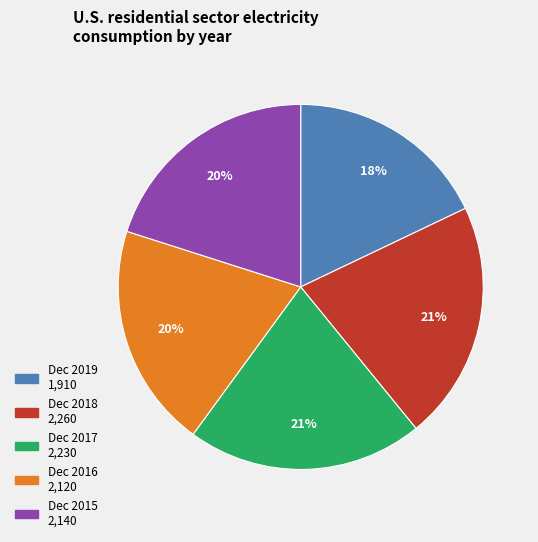

Which category has the smallest portion of the pie?

Dec 2019